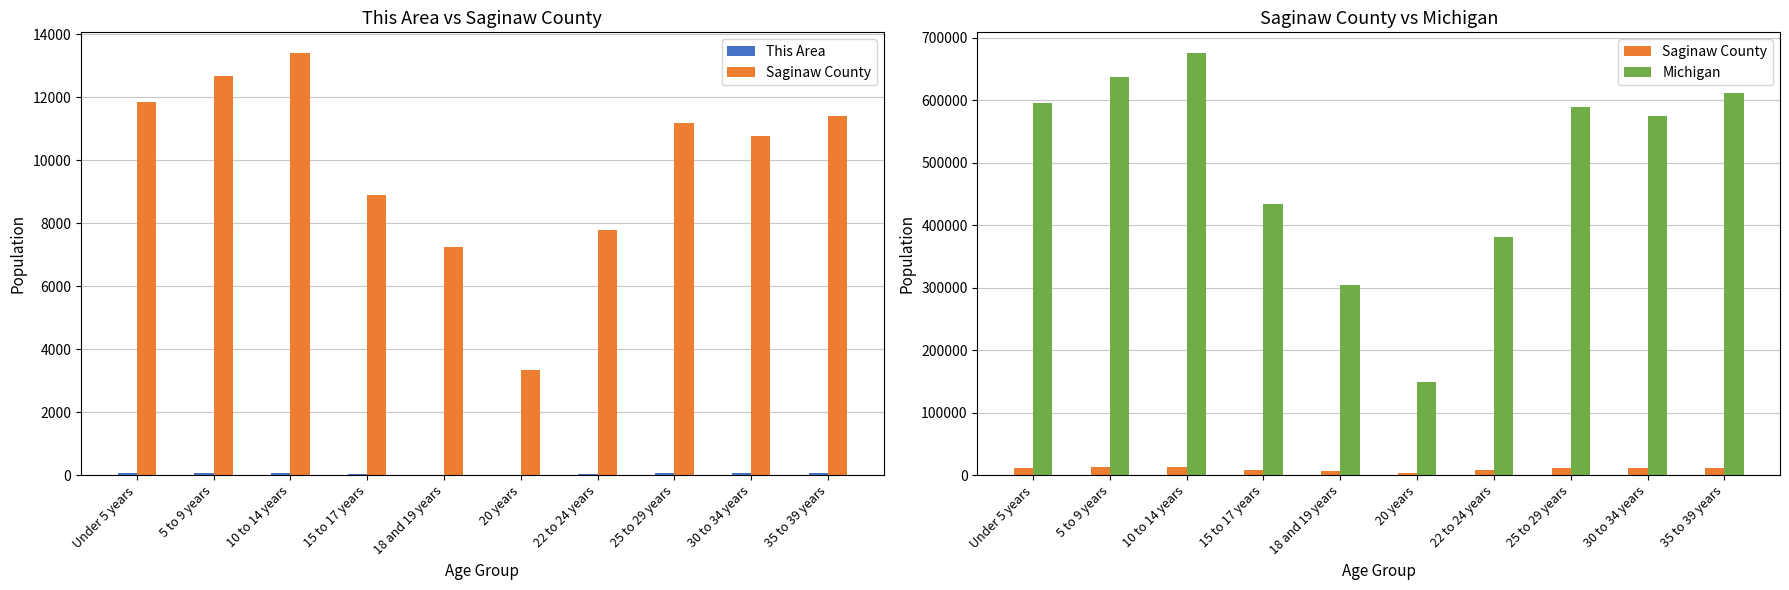

What is the highest value of the Michigan series?

675216